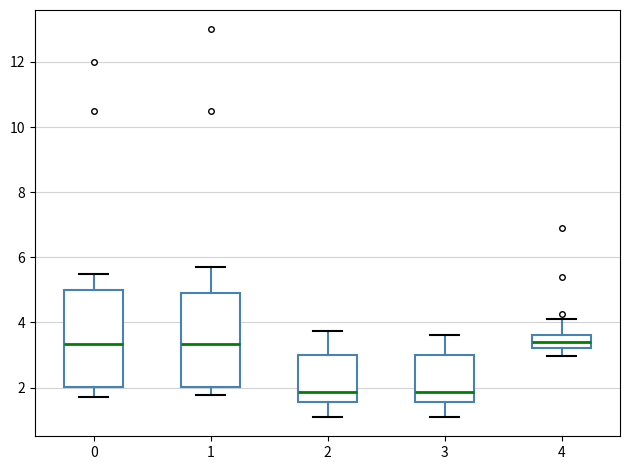

Where is the lower edge of the box at x = 2 on the y-axis? The values are not printed on the chart, so give them approximately, as read against the axis.

1.6